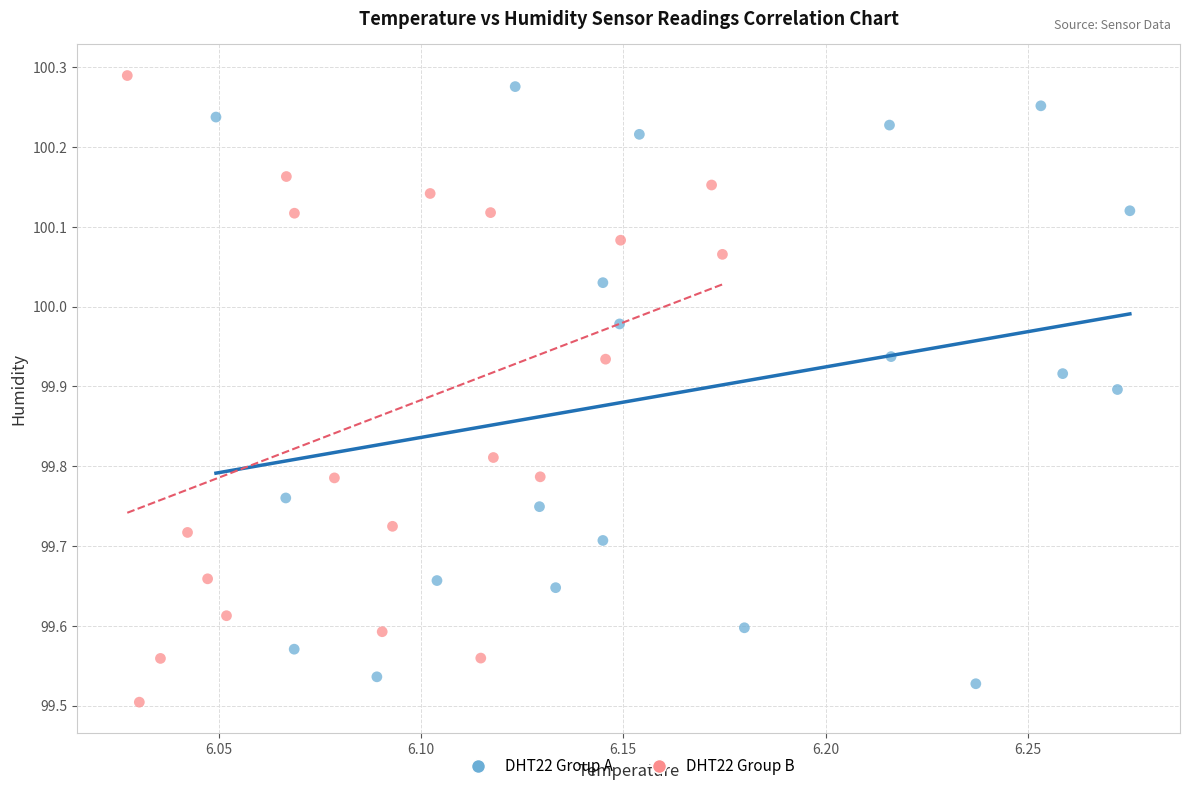

Which series reaches the minimum Y coordinate?

DHT22 Group B